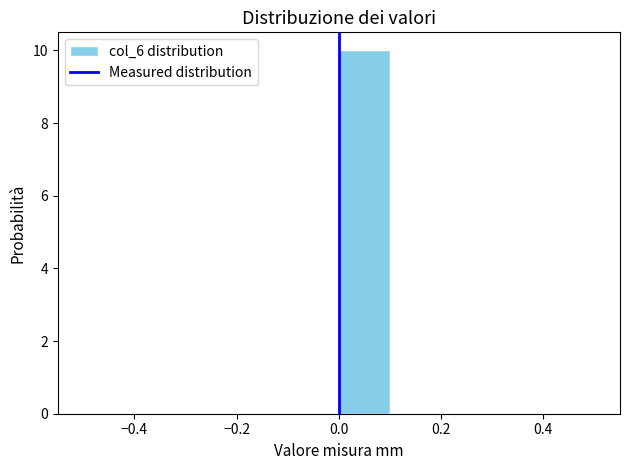

How tall is the bar that spans 0.0 to 0.1 on the x-axis? The values are not printed on the chart, so give them approximately, as read against the axis.

10